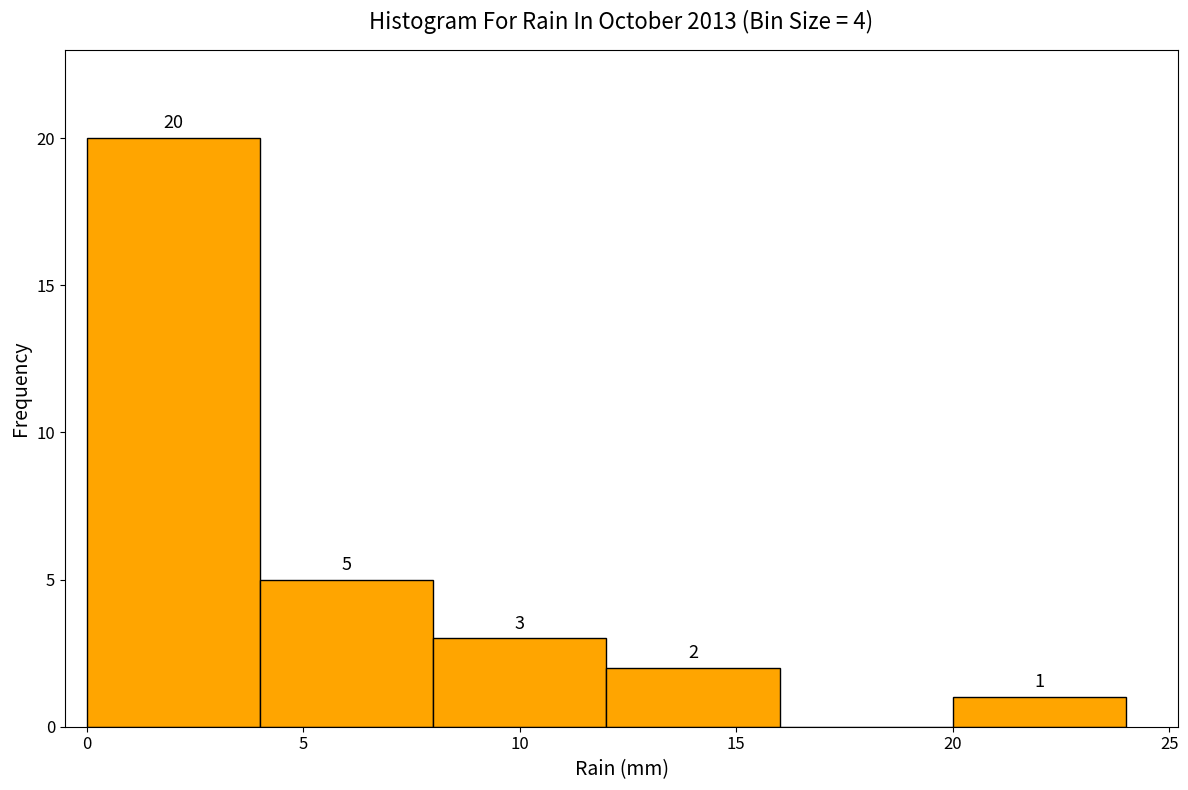

Which range on the x-axis has the tallest bar?

0 to 4